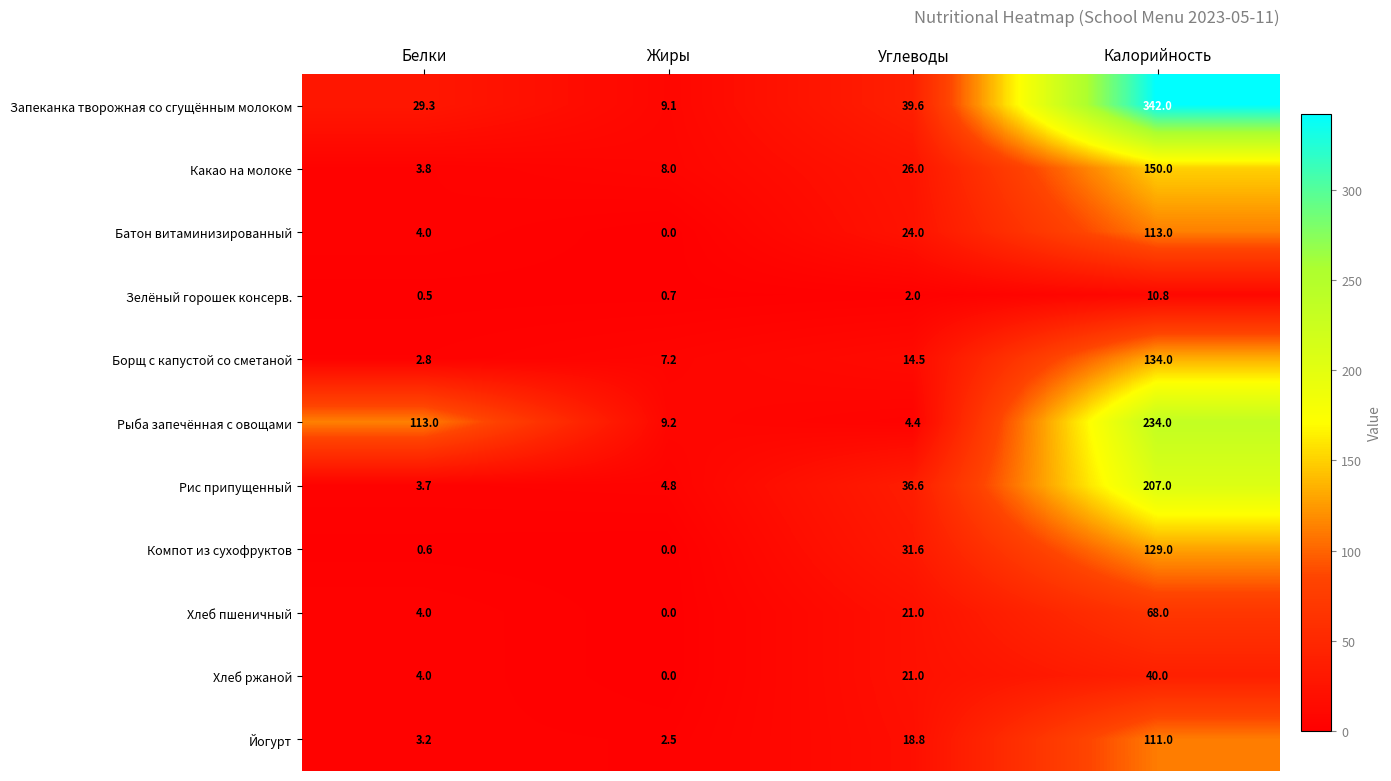

At how many categories does at least one series exceed 220?

1